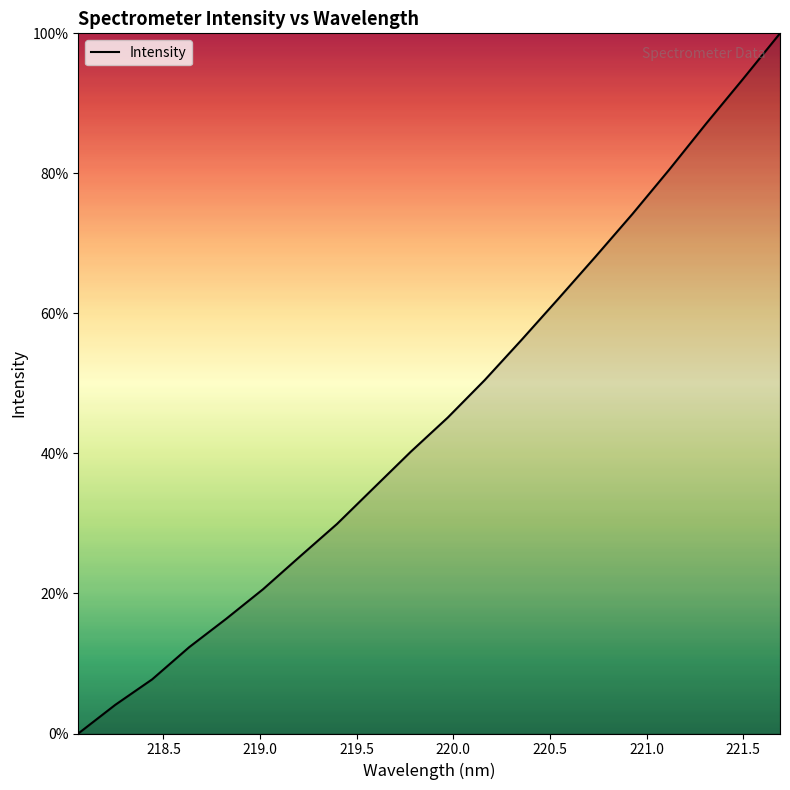

How many positive values are there?

19